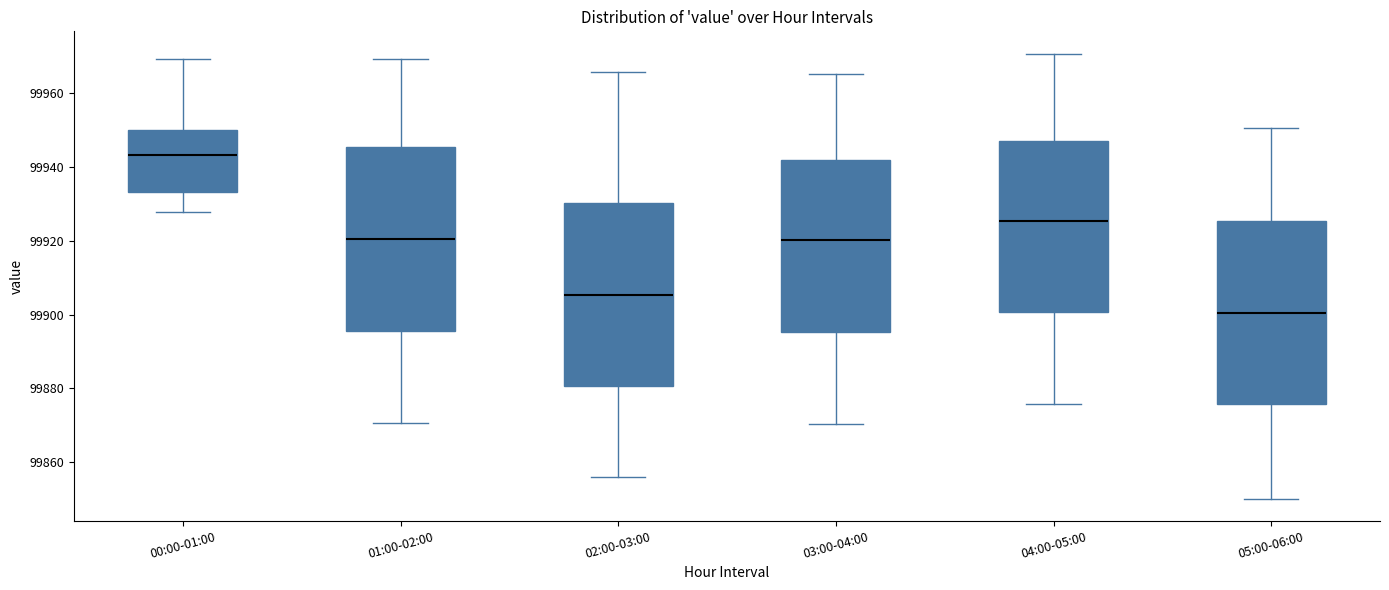

Which box's median line is the highest?

00:00-01:00